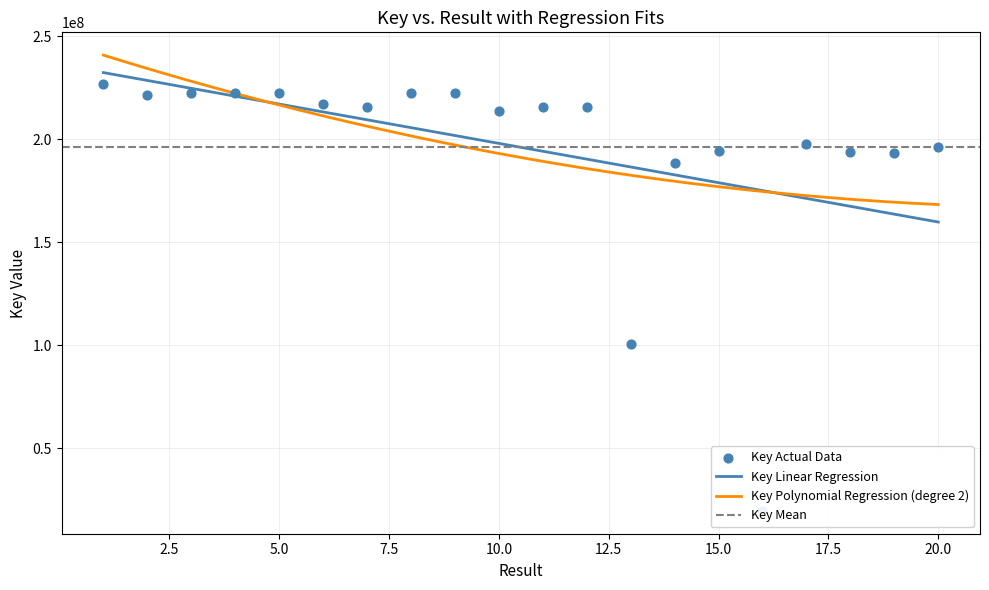

Which has a higher value, 5 or 2?

5